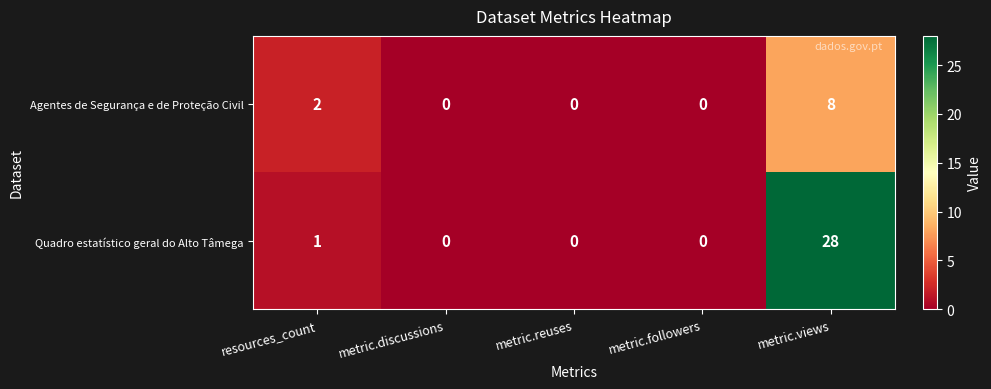

At how many categories does at least one series exceed 18?

1